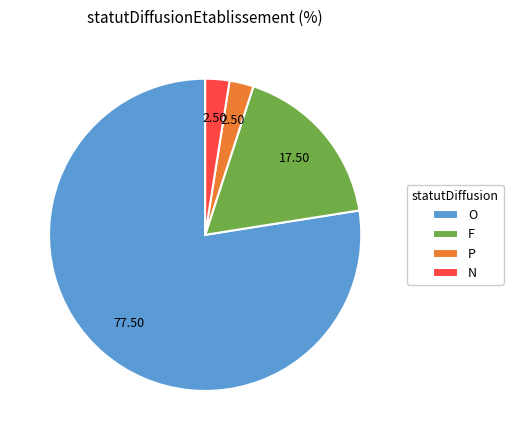

Which category has the biggest portion of the pie?

O